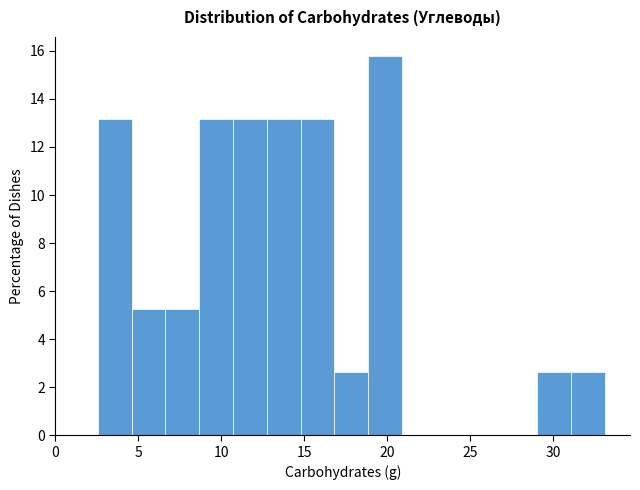

Reading left to right, transcribe this chart: for each bar, give the range it covers on the x-axis and its height. Neither the bar edges nor the heights are printed on the chart, so give them approximately, as read against the axes.

2.5 to 4.5: 13.2
4.5 to 6.5: 5.2
6.5 to 8.5: 5.2
8.5 to 10.5: 13.2
10.5 to 12.5: 13.2
12.5 to 15.0: 13.2
15.0 to 17.0: 13.2
17.0 to 19.0: 2.6
19.0 to 21.0: 15.8
21.0 to 23.0: 0
23.0 to 25.0: 0
25.0 to 27.0: 0
27.0 to 29.0: 0
29.0 to 31.0: 2.6
31.0 to 33.0: 2.6